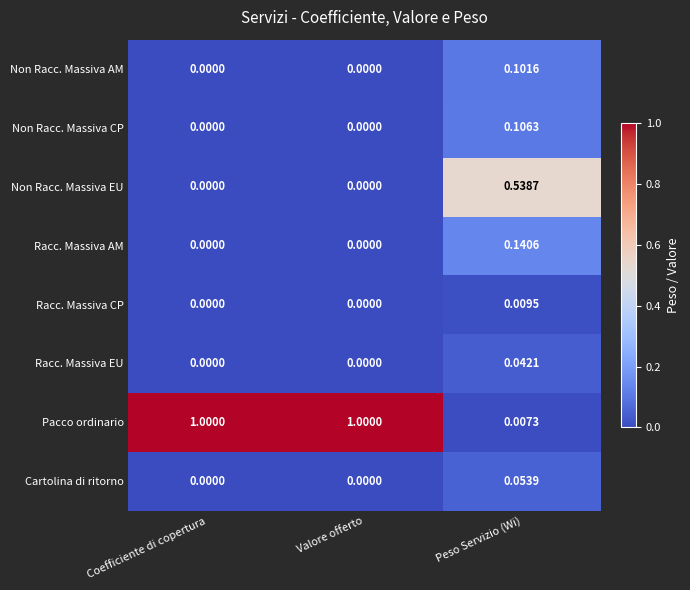

At which label does Racc. Massiva CP reach its peak?

Peso Servizio (Wi)